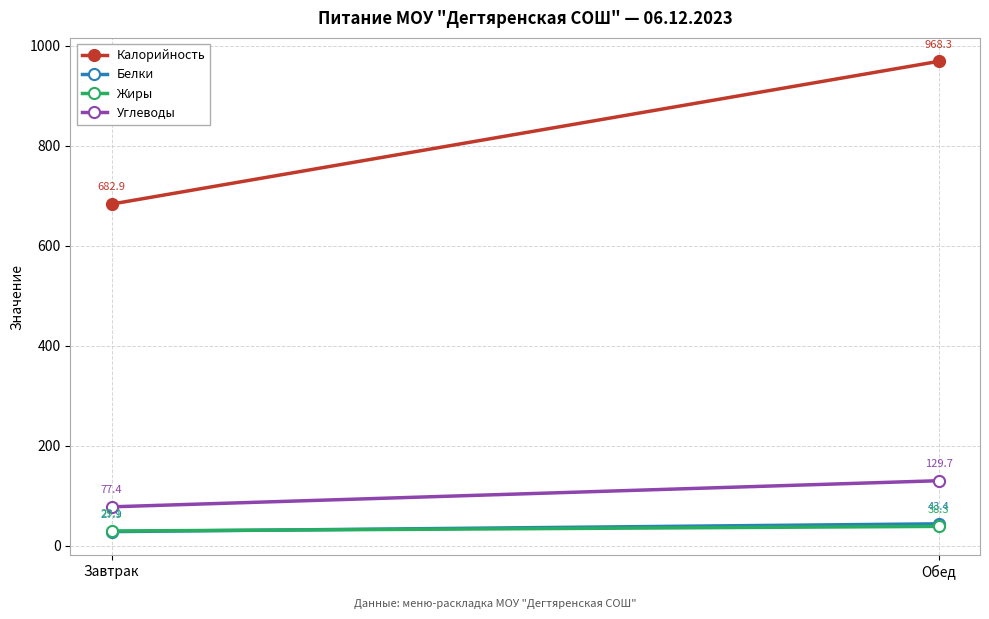

Rank the categories by Калорийность value from lowest to highest.

Завтрак, Обед